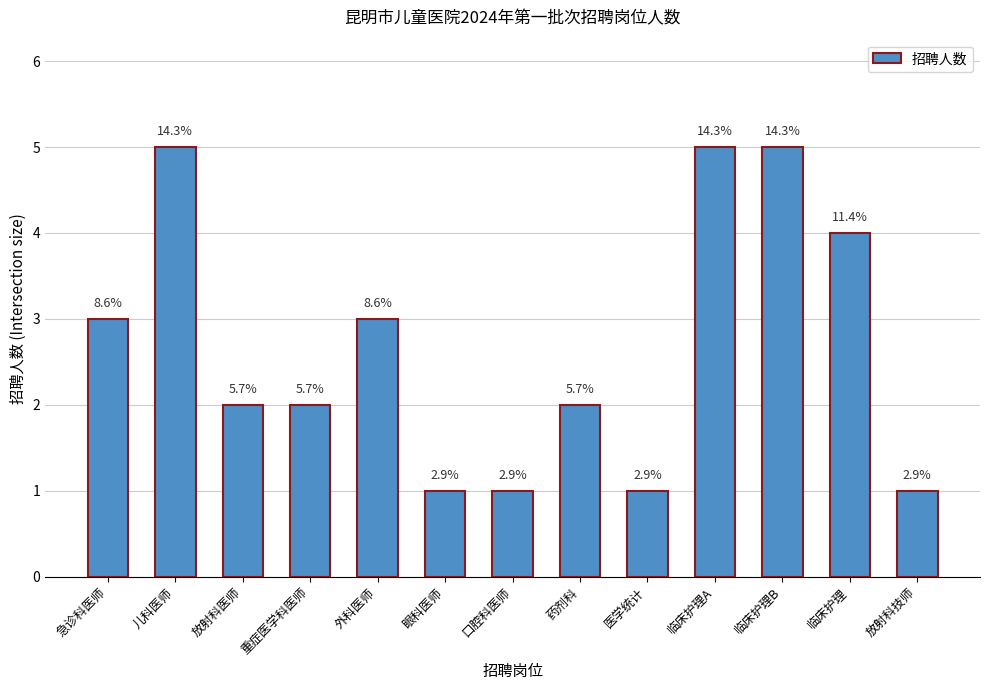

How many bars are there in total?

13